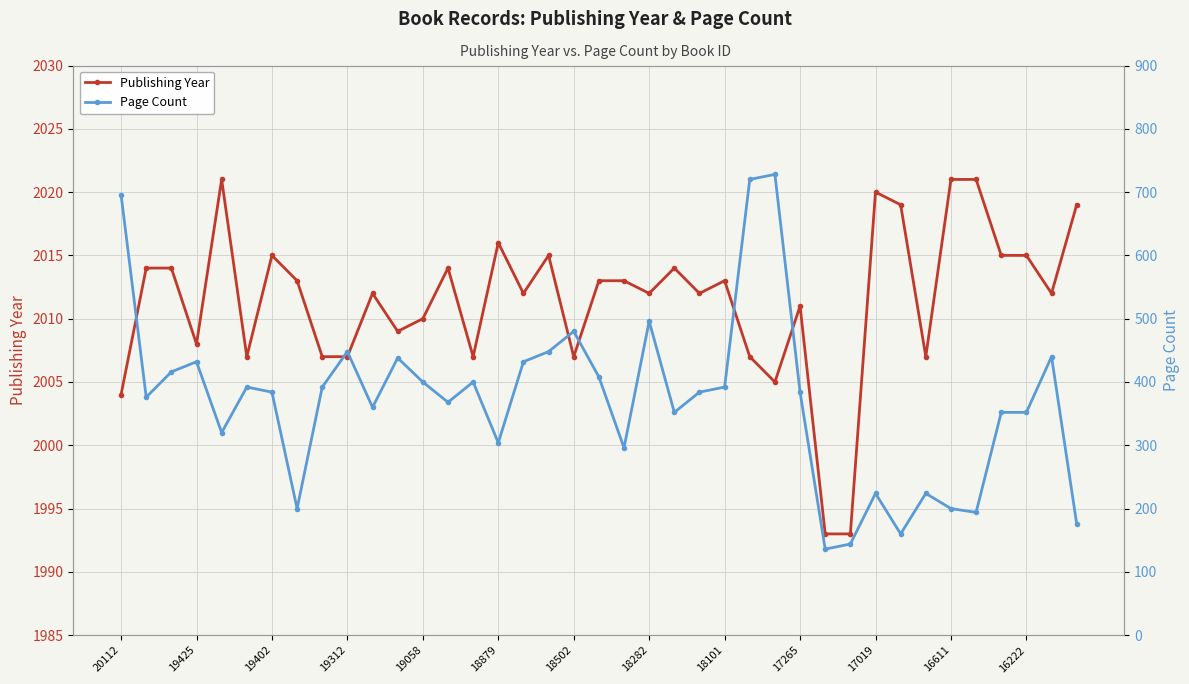

The Publishing Year series shows 3154 at 18502. True or false?

False